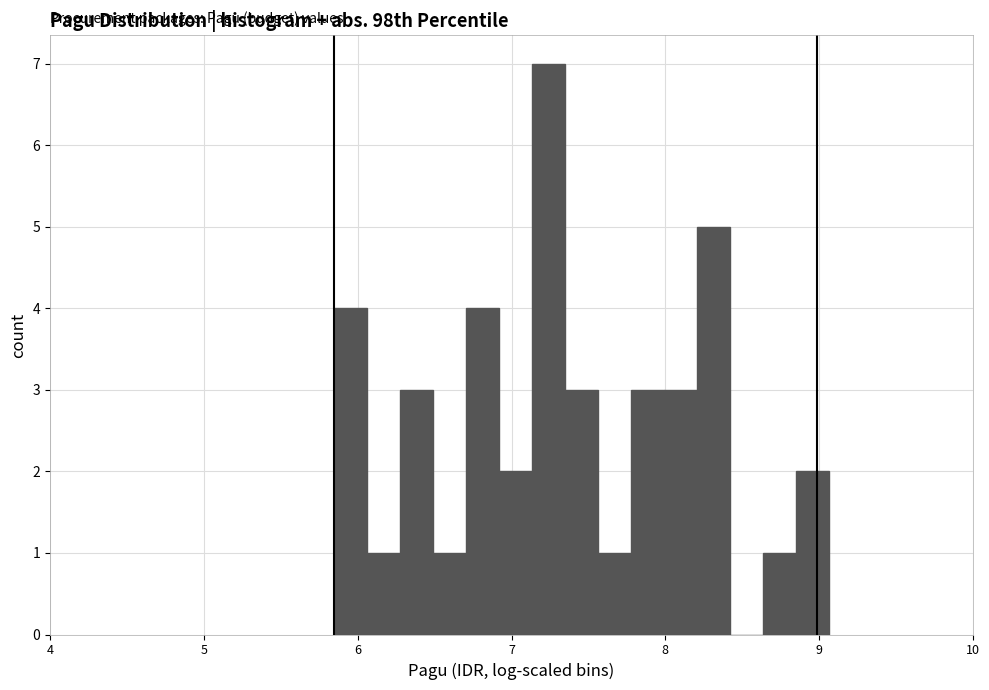

Read against the x-axis, roughly where is the centre of the tallest bar?

7.2